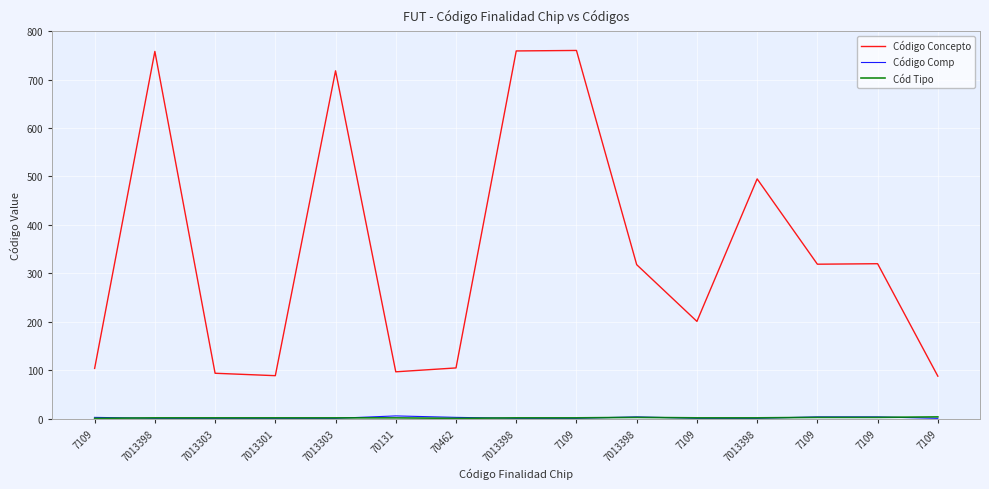

Where does the Cód Tipo series first go above 2?

7013398